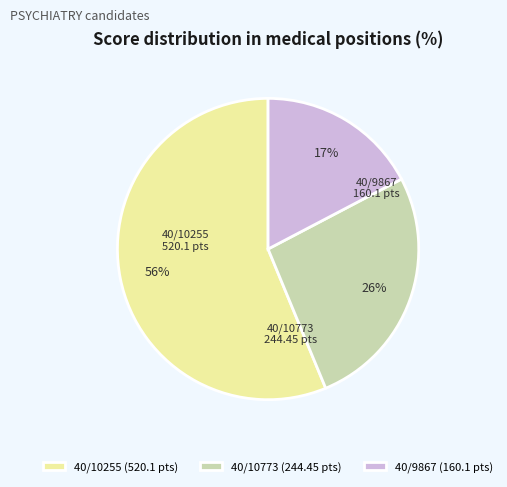

Does any single category account for the majority?

Yes